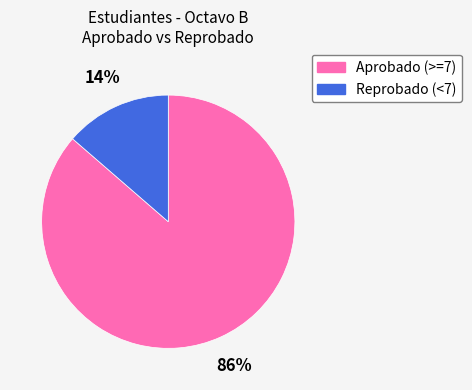

Is there a majority slice in this chart?

Yes